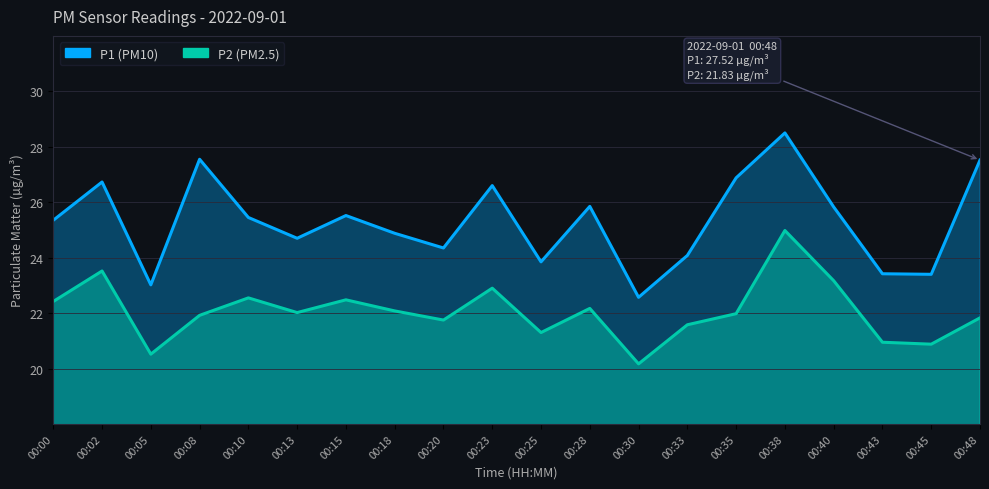

True or false: P1 has more than 1 points higher than both neighbors.

True